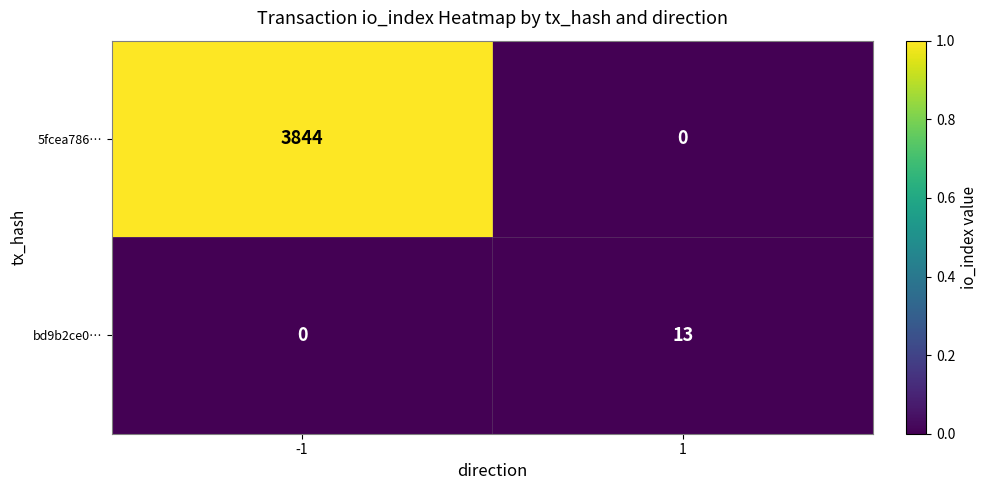

What is the spread (max minus min) of values at -1?

3844